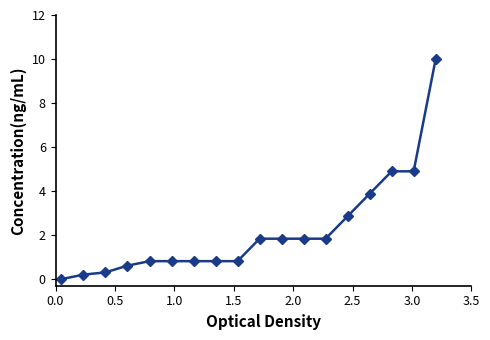

What is the maximum value shown in the chart?

10.0